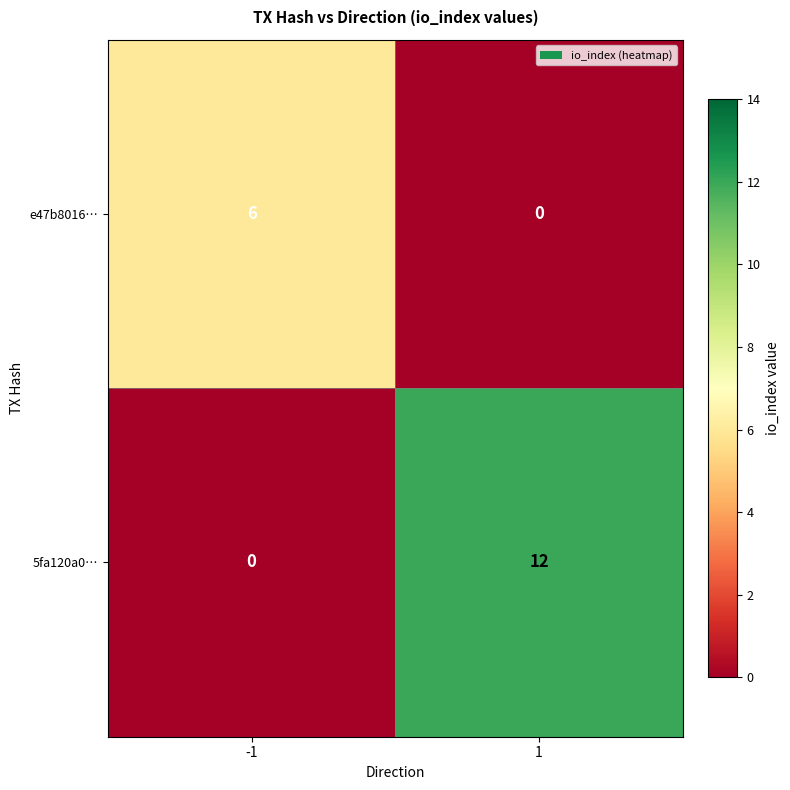

Rank the series by their maximum value, from lowest to highest.

e47b8016…, 5fa120a0…